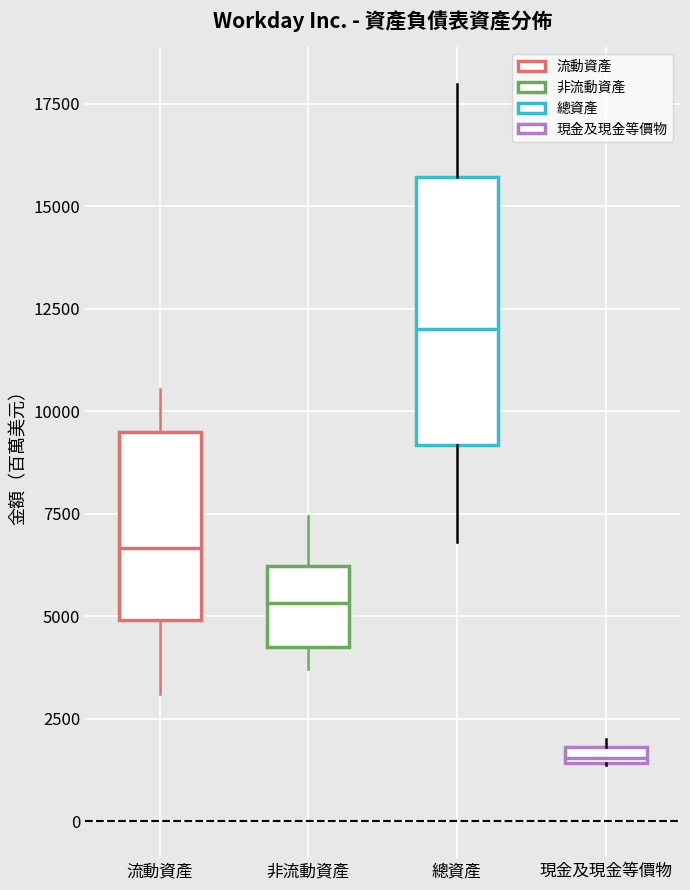

Which box's median line is the lowest?

現金及現金等價物